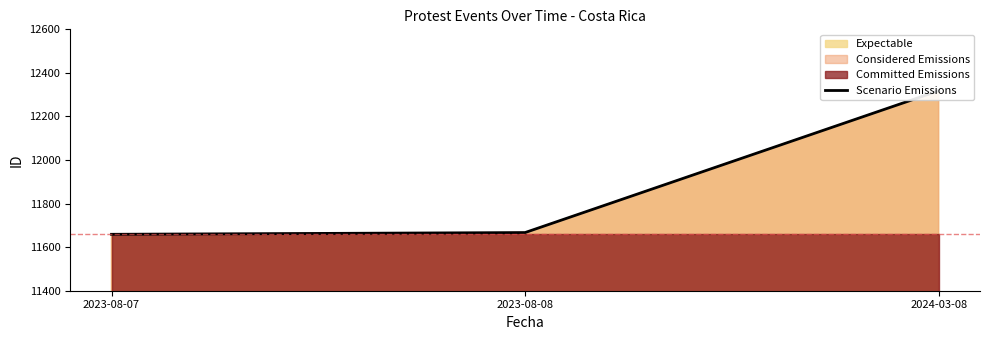

What position from the right is 2024-03-08?

1